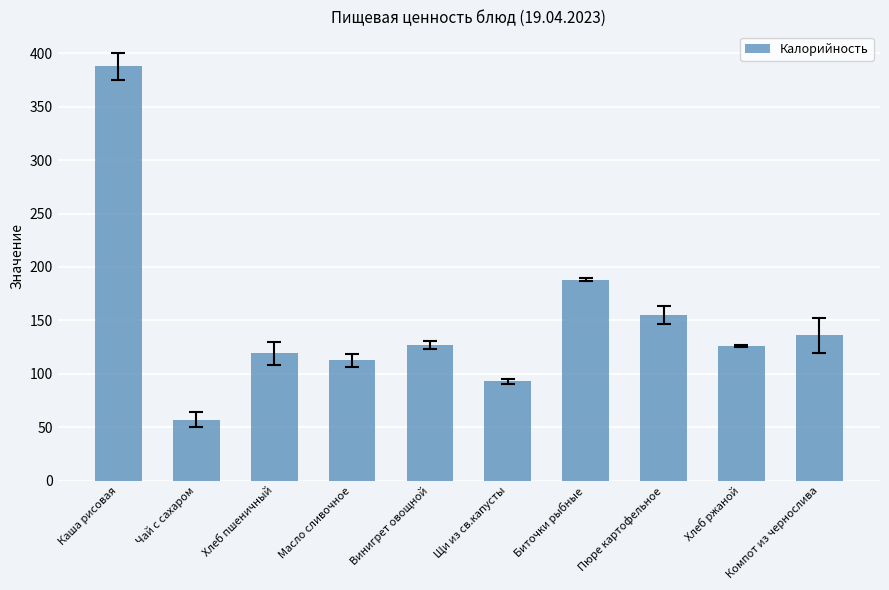

What is the minimum value shown in the chart?

57.0